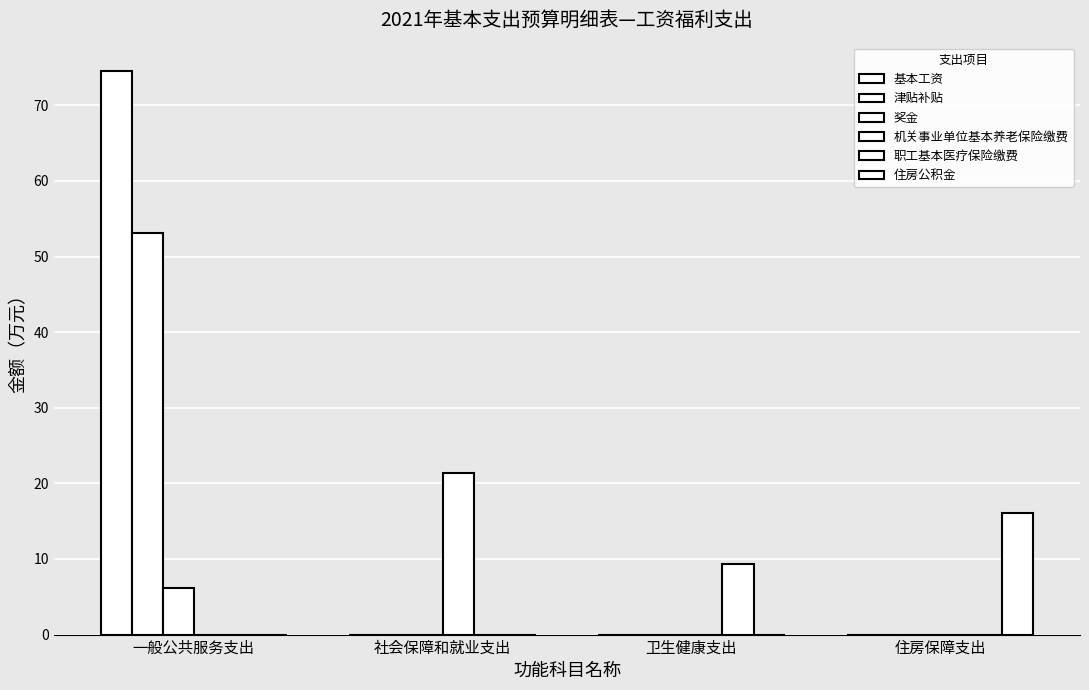

At which category is the sum across all series the highest?

一般公共服务支出